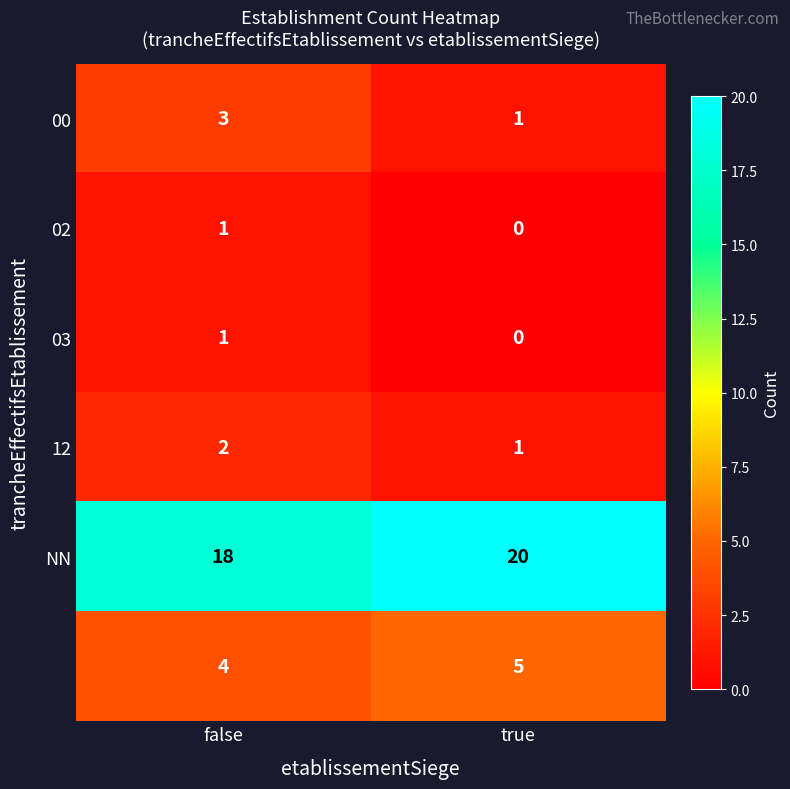

Count the number of data series in this chart.

6